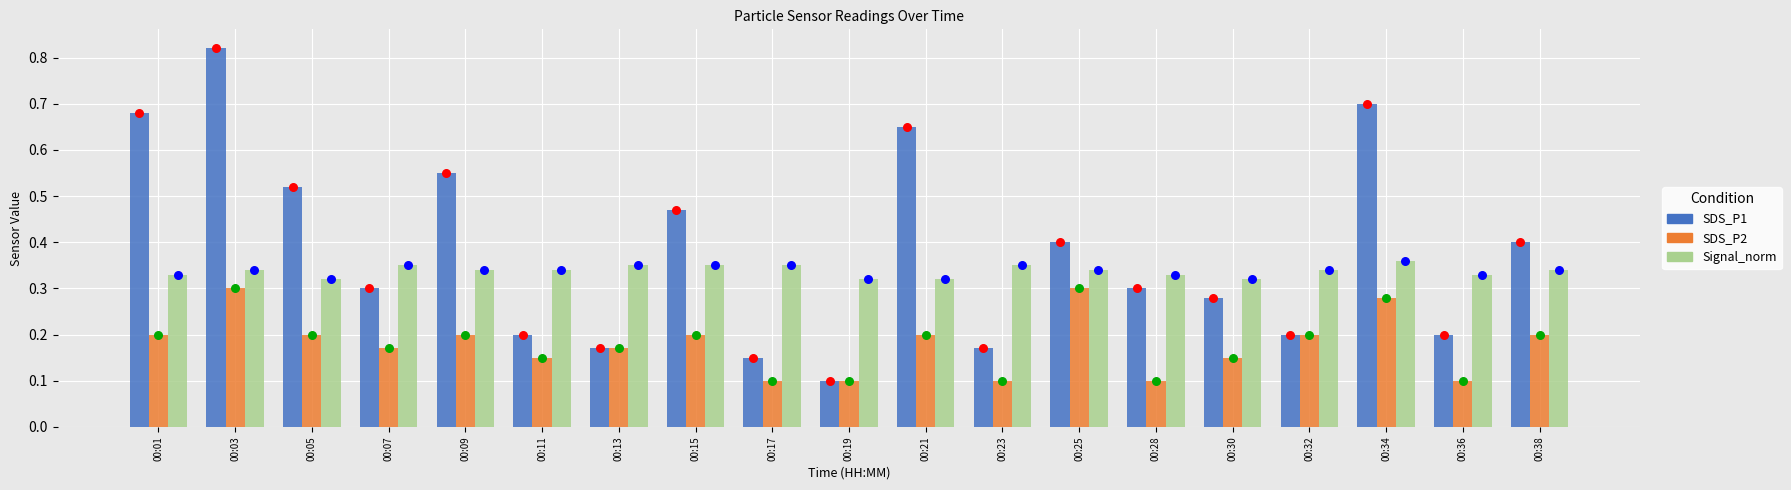

Which series contains the highest Y value?

SDS_P1